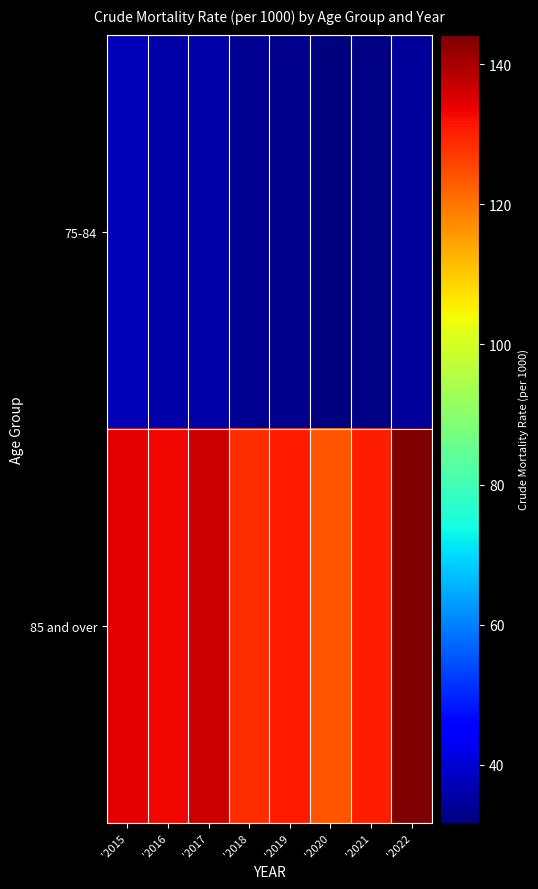

Which series has the largest range (max minus min)?

85 and over